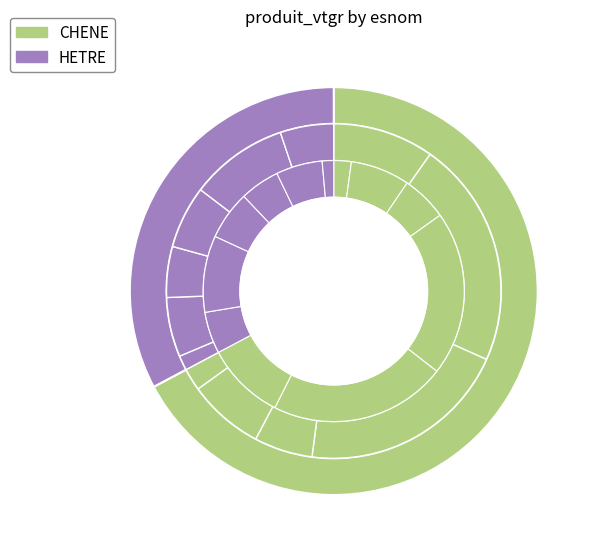

Which series changed the most between 3 and 5?

CHENE